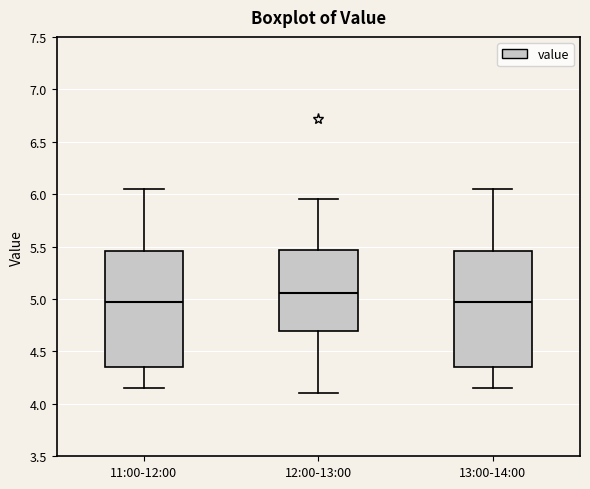

Where does the lower whisker of the box for 11:00-12:00 end on the y-axis? The values are not printed on the chart, so give them approximately, as read against the axis.

4.15